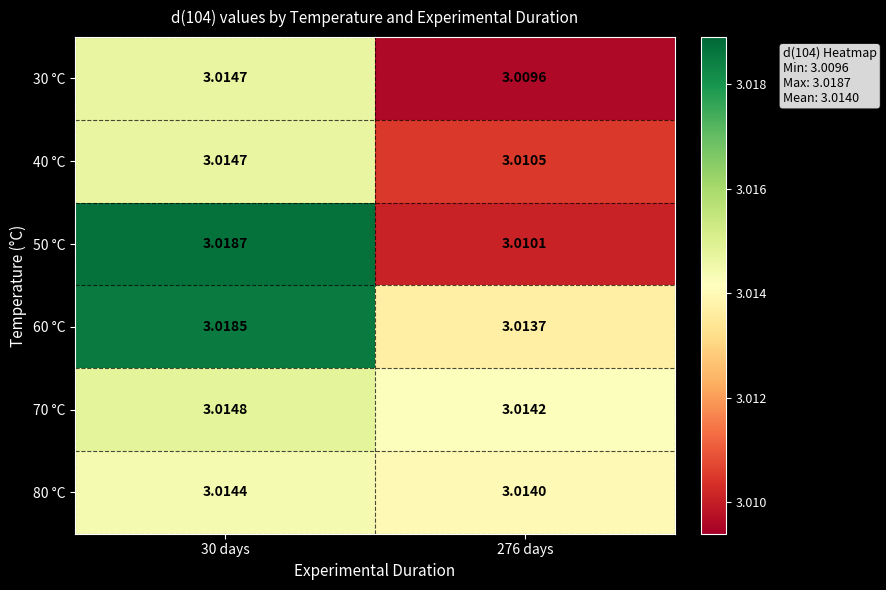

Is the value of 60 °C at 30 days greater than the value of 30 °C at 30 days?

Yes